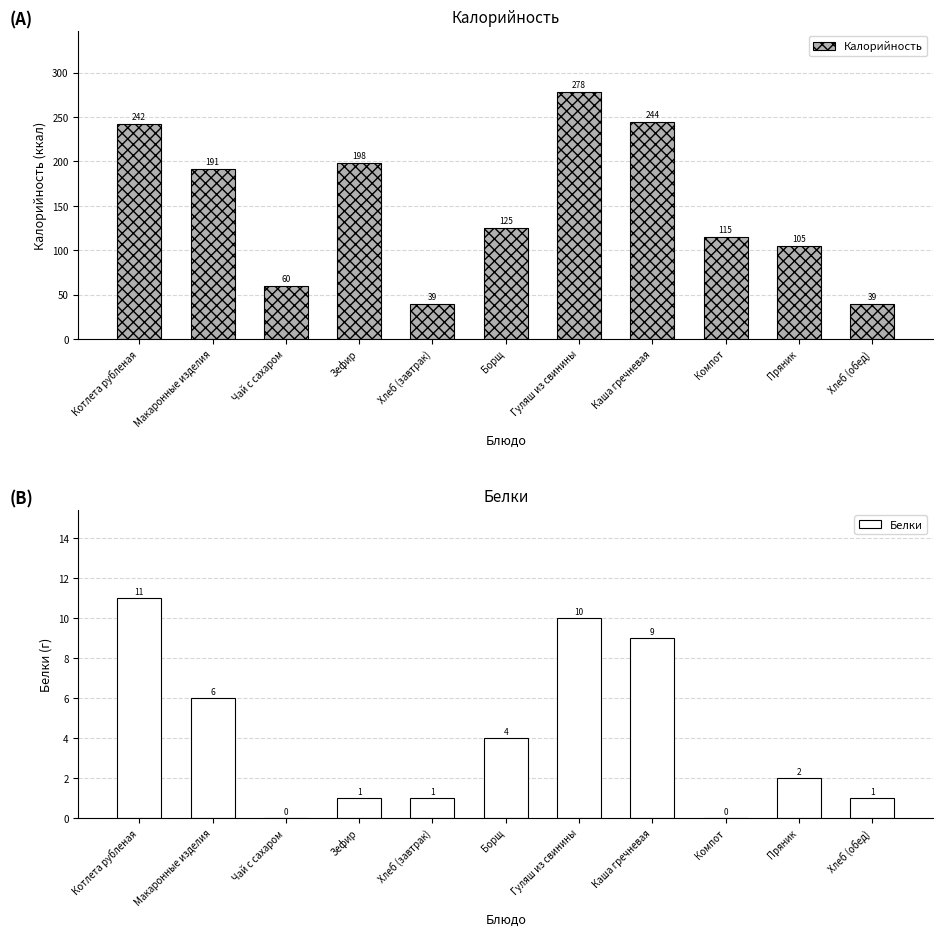

What is the value of the Белки bar at the 1st from the left?

11